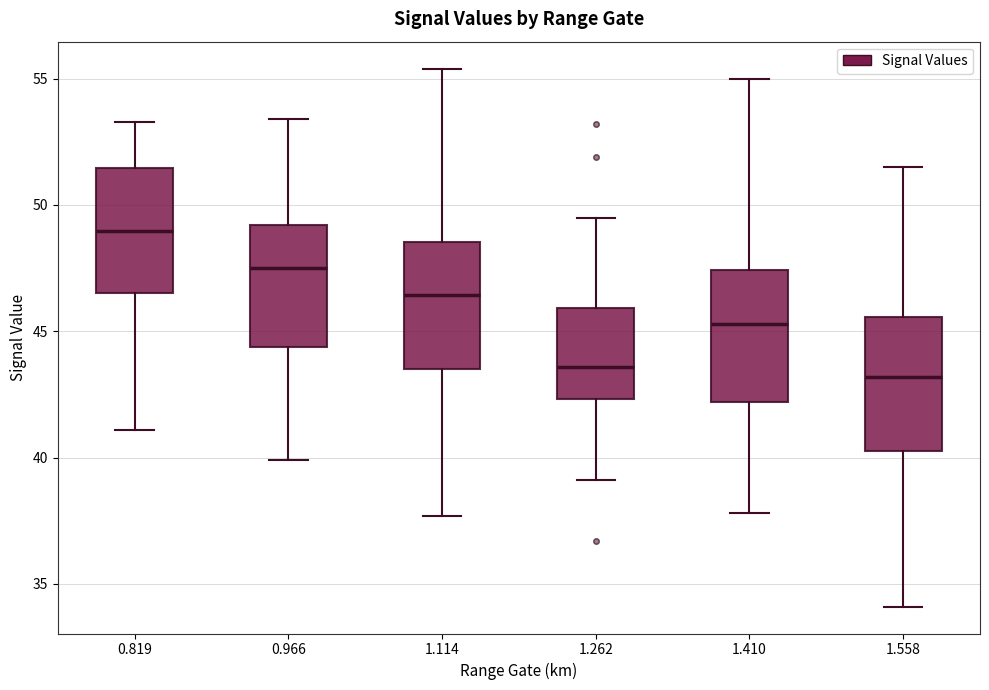

Reading left to right, transcribe this box plot: for each box, give where its median line is, the range the box spans, and where its two whiskers end, as read against the y-axis. The values are not printed on the chart, so give them approximately, as read against the axis.

0.819: median 49.0, box 46.5 to 51.5, whiskers 41.0 to 53.5
0.966: median 47.5, box 44.5 to 49.0, whiskers 40.0 to 53.5
1.114: median 46.5, box 43.5 to 48.5, whiskers 37.5 to 55.5
1.262: median 43.5, box 42.5 to 46.0, whiskers 39.0 to 49.5
1.410: median 45.5, box 42.0 to 47.5, whiskers 38.0 to 55.0
1.558: median 43.0, box 40.5 to 45.5, whiskers 34.0 to 51.5